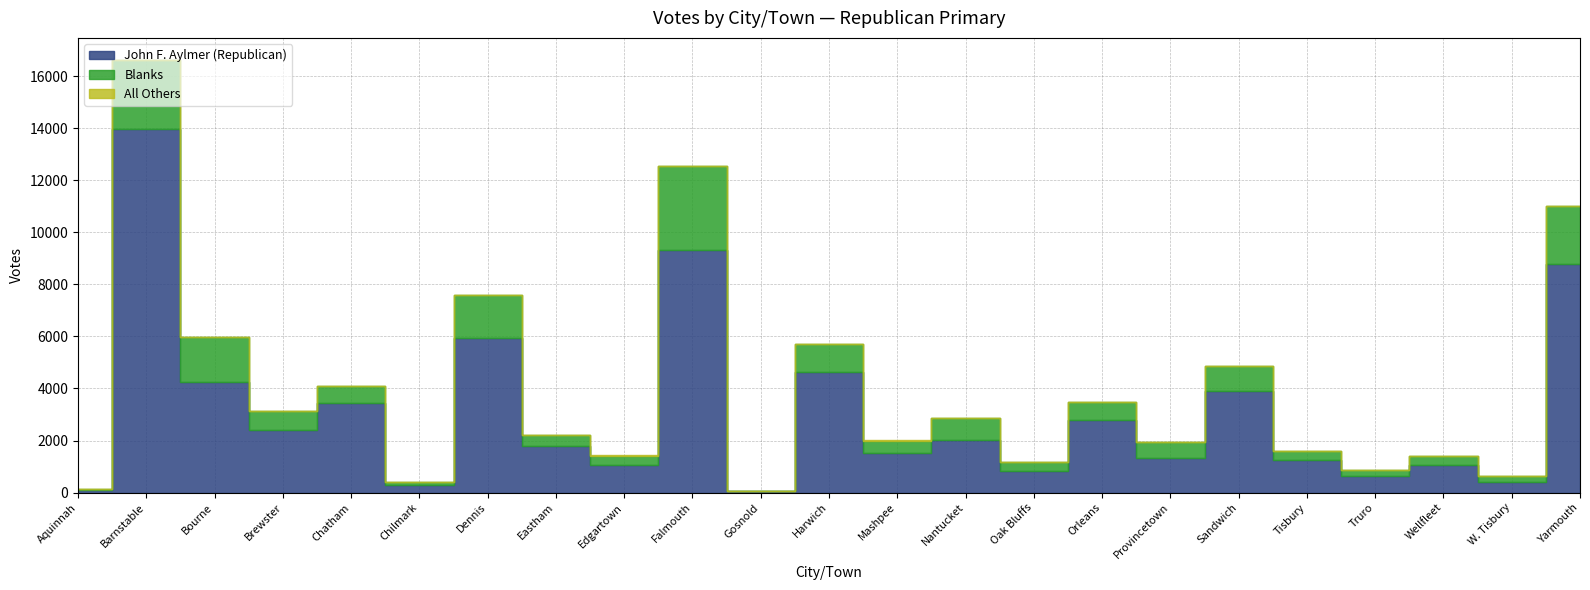

At which category is the sum across all series the highest?

Barnstable